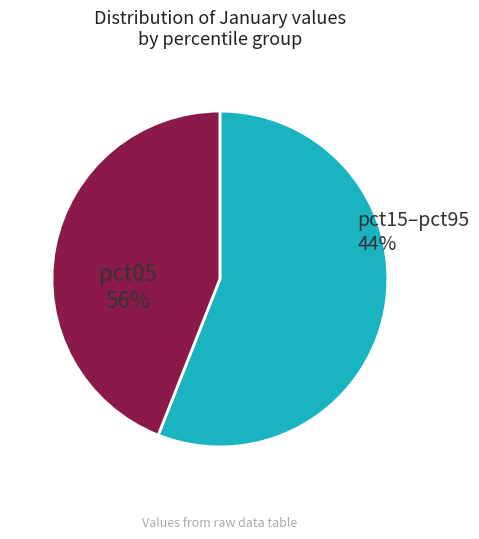

How much of the chart is everything except pct05?

44.0%